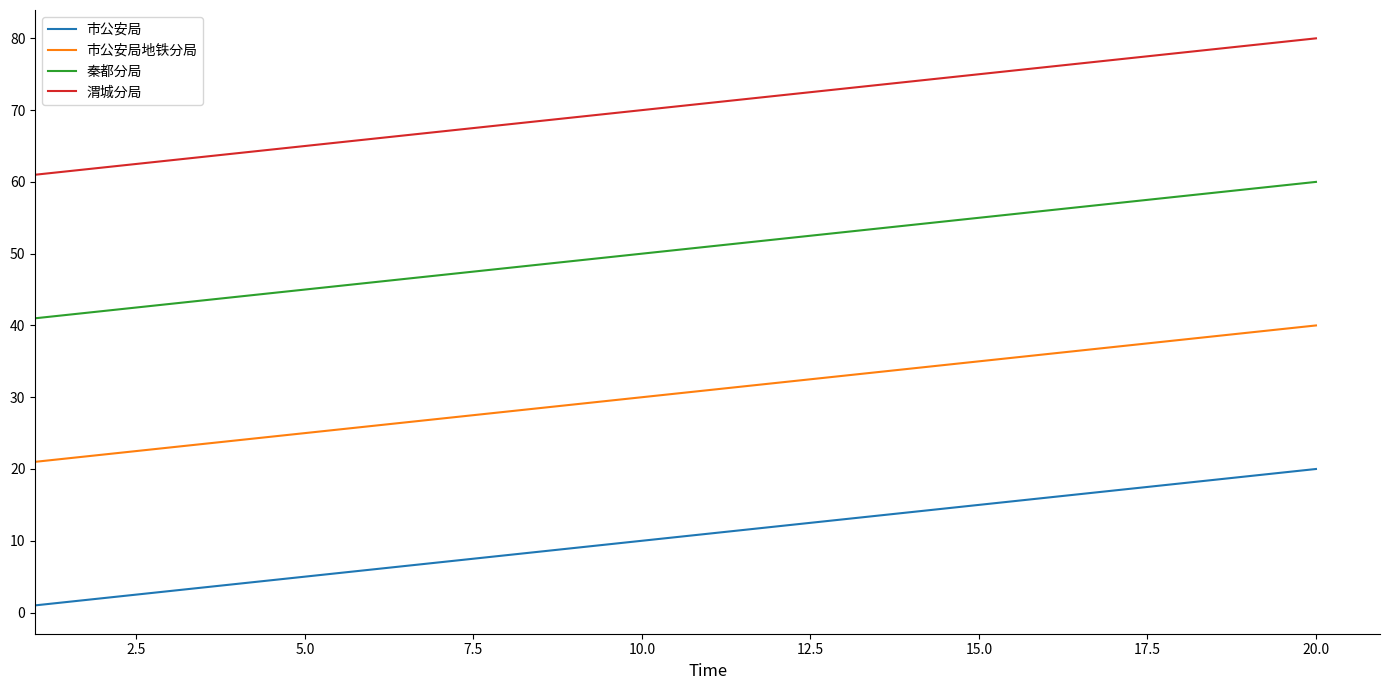

What is the minimum value for 秦都分局?

41